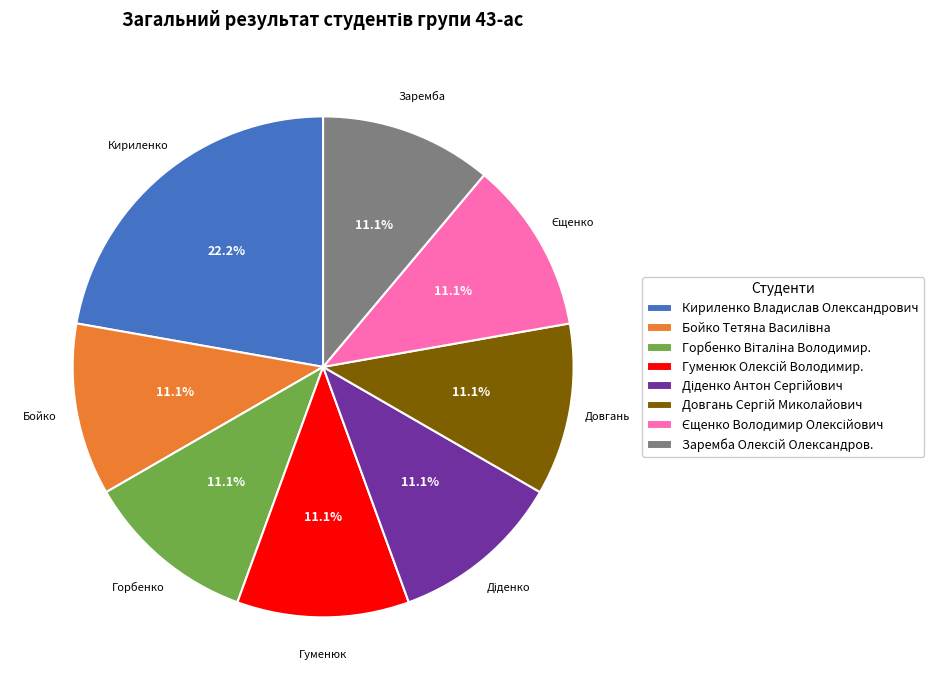

Which slice is the largest?

Кириленко Владислав Олександрович